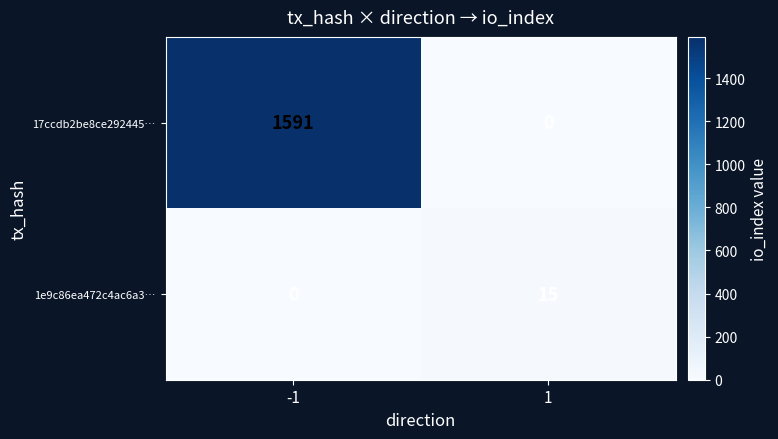

Between -1 and 1, which series saw the biggest shift?

17ccdb2be8ce292445…